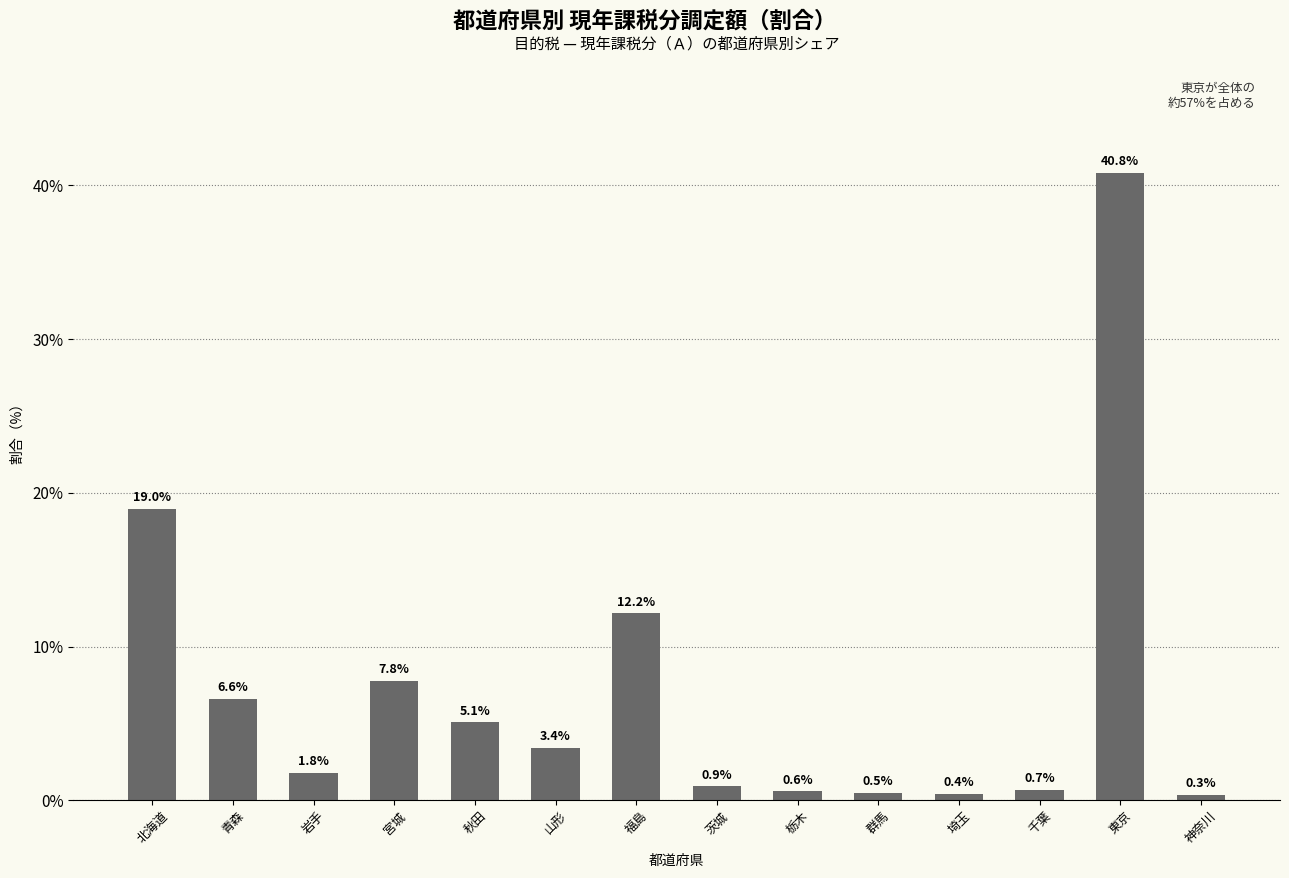

Count the number of values greater than 3.

7